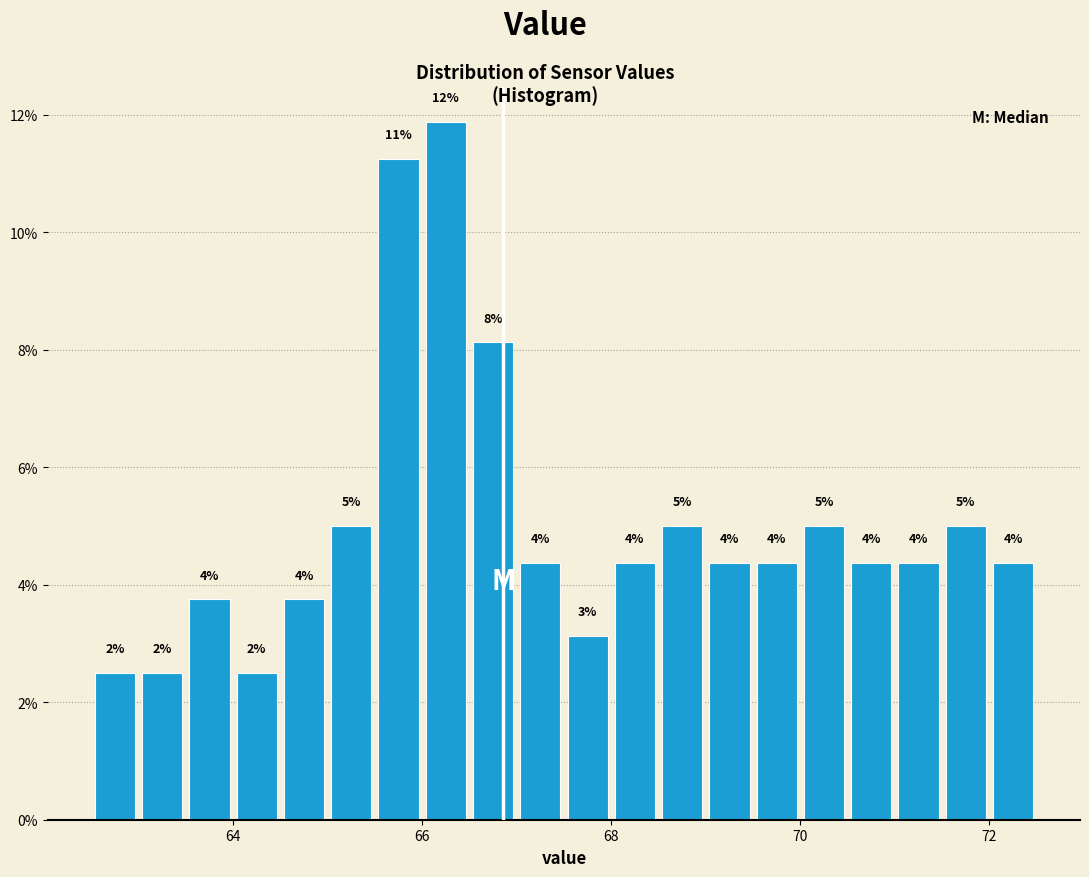

Around what value on the x-axis is the tallest bar? Give the approximate position of its centre, as read against the axis.

66.2